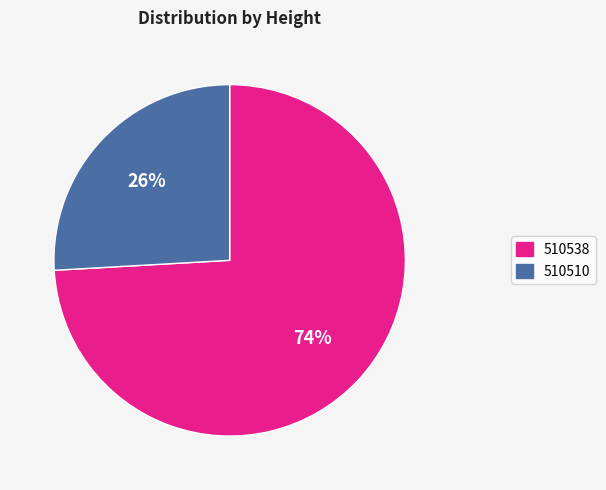

How many segments does this pie chart have?

2